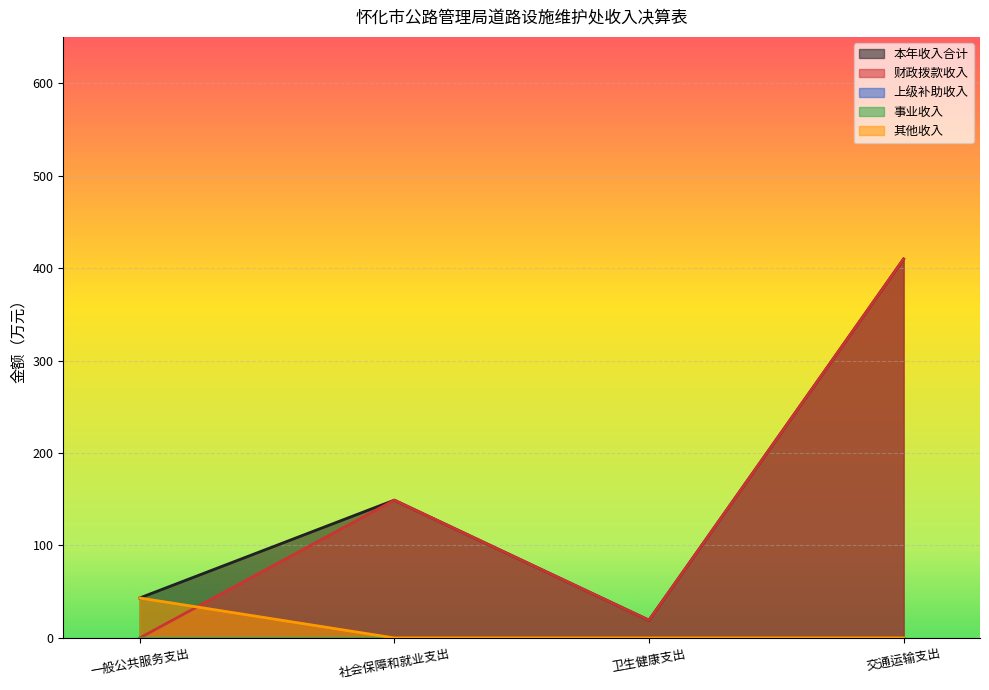

Which series changed the most between 卫生健康支出 and 交通运输支出?

本年收入合计